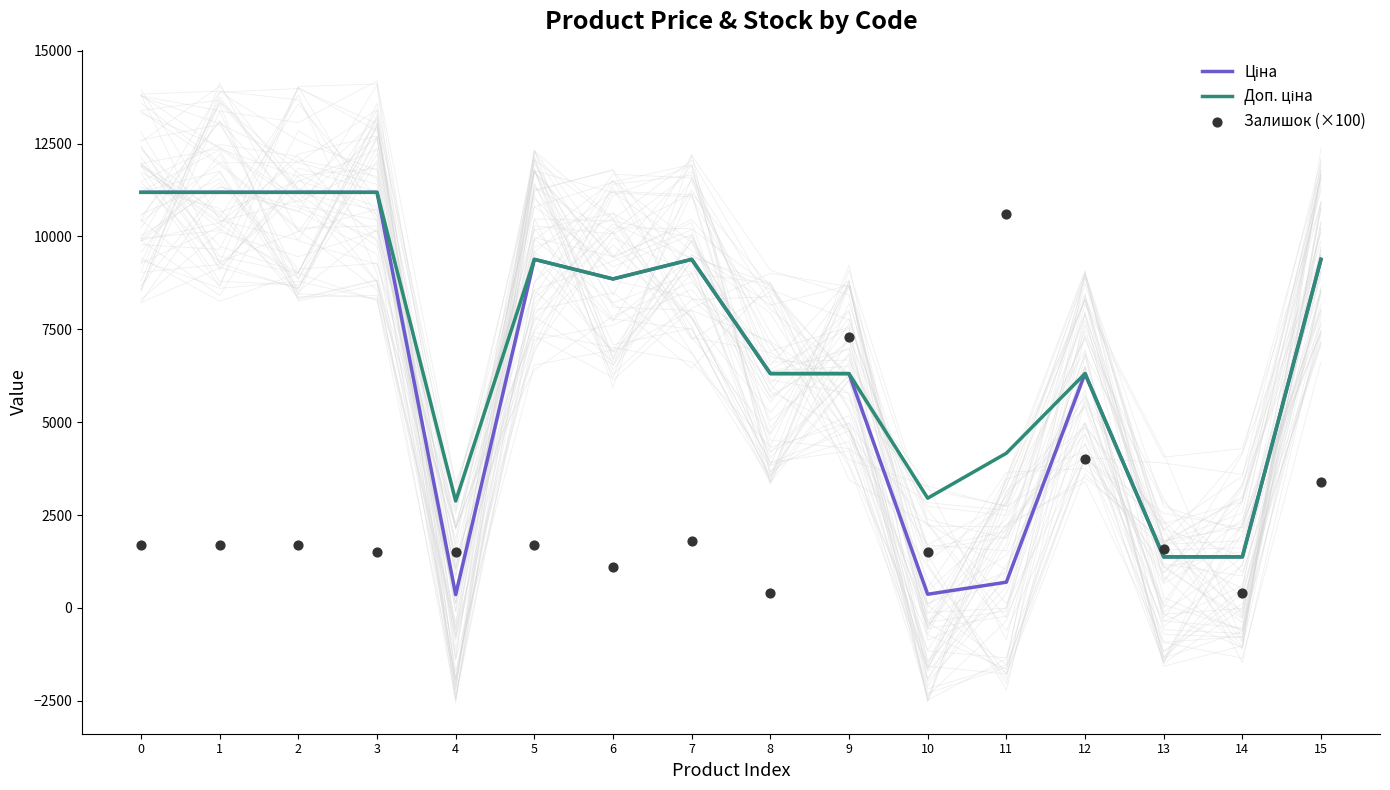

Is the value of Доп. ціна at 0 greater than the value of Ціна at 10?

Yes